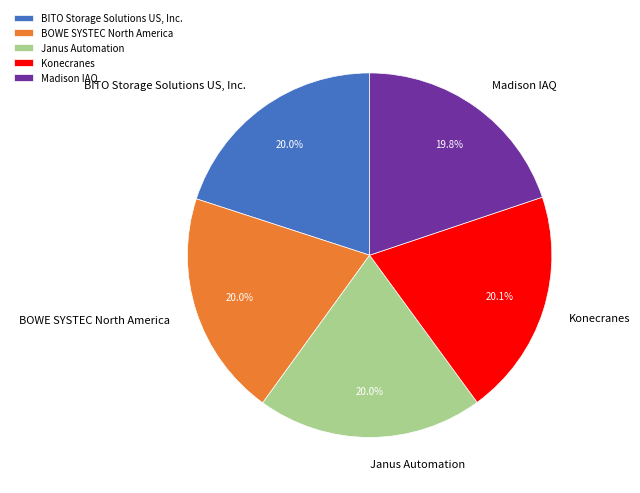

What percentage is the Konecranes slice, to the nearest percent?

20%